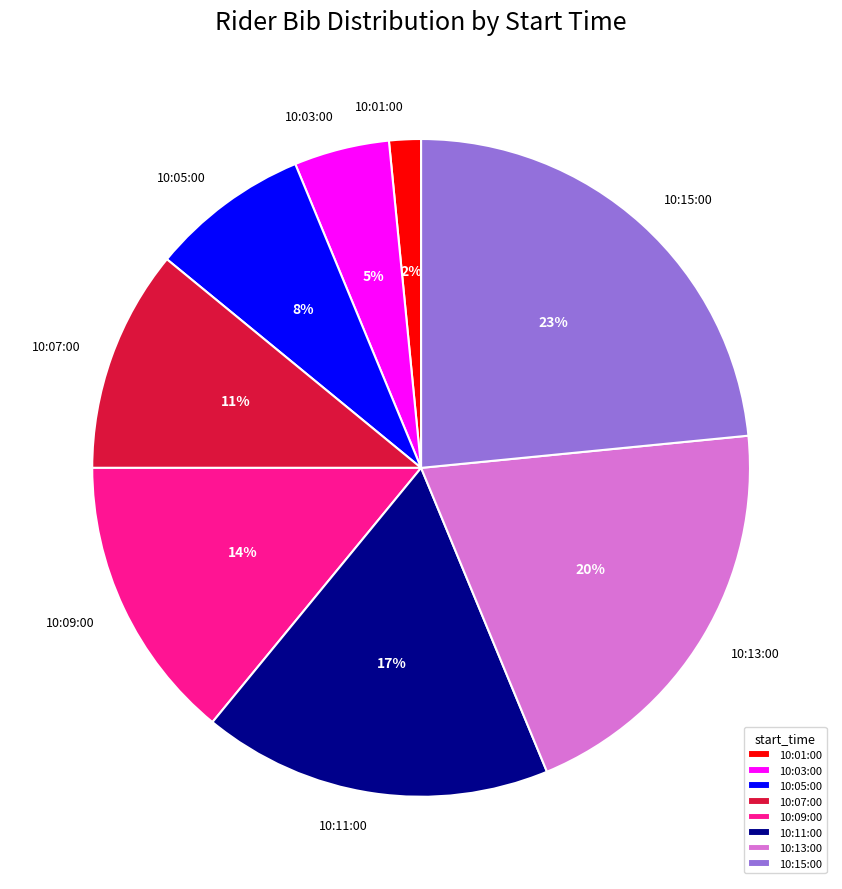

Does 10:03:00 account for over 50% of the chart?

No